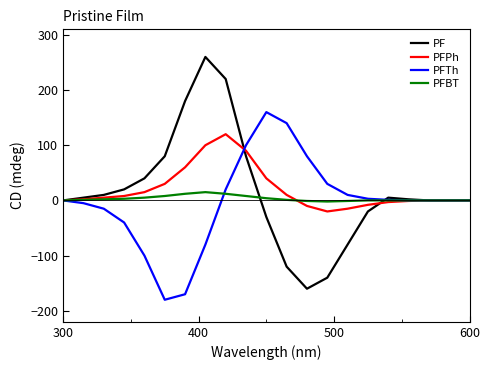

Rank the series by their maximum value, from highest to lowest.

PF, PFTh, PFPh, PFBT